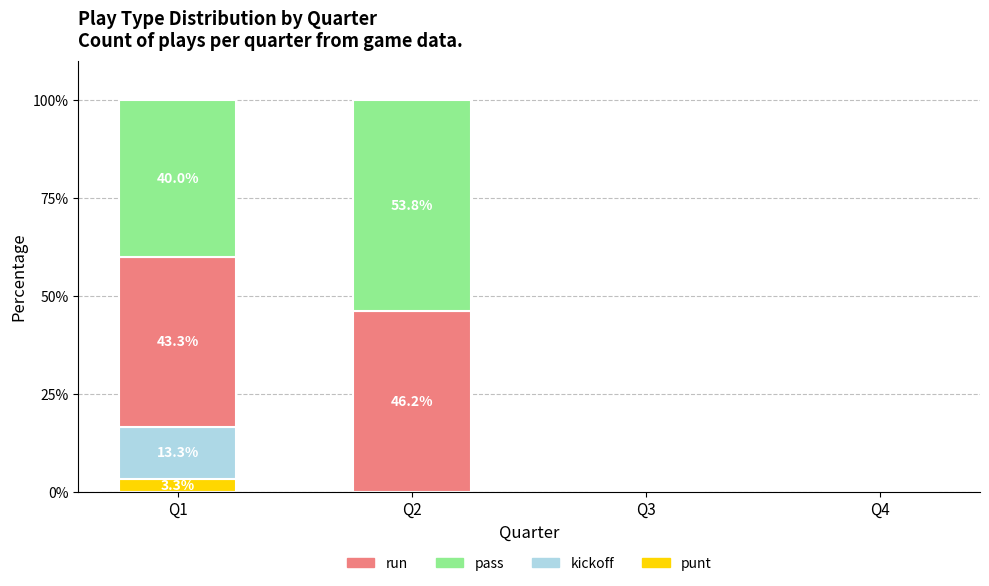

What are all the series names shown in the legend?

run, pass, kickoff, punt